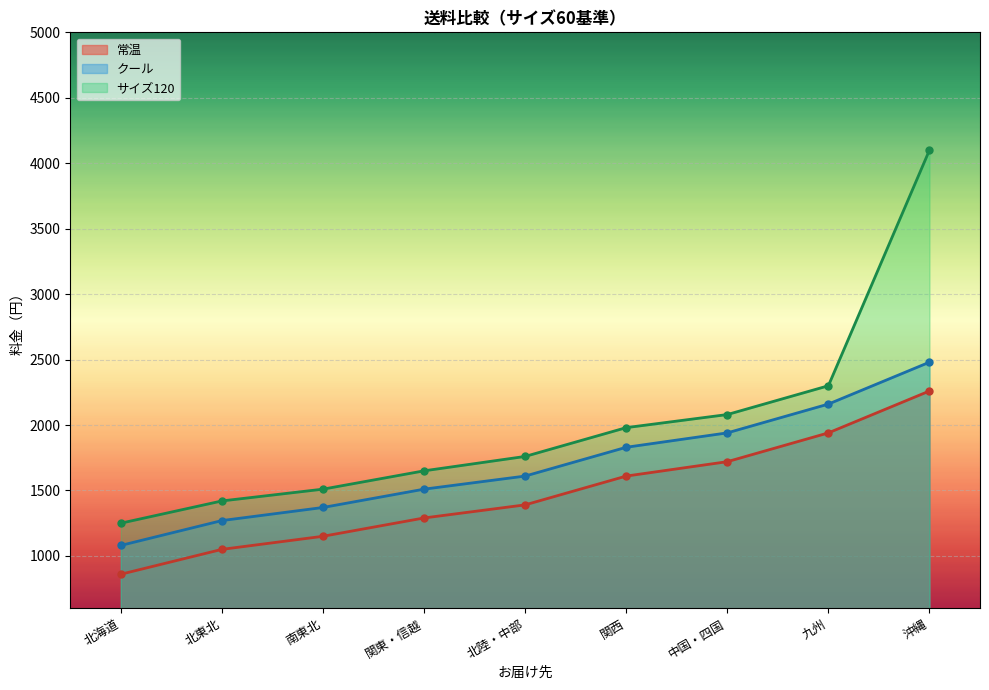

True or false: 常温 and クール cross at least once.

False